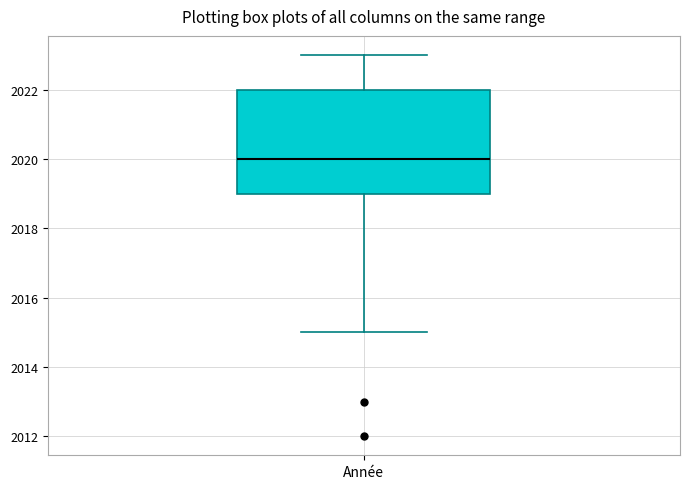

Where is the upper edge of the box for Année on the y-axis? The values are not printed on the chart, so give them approximately, as read against the axis.

2022